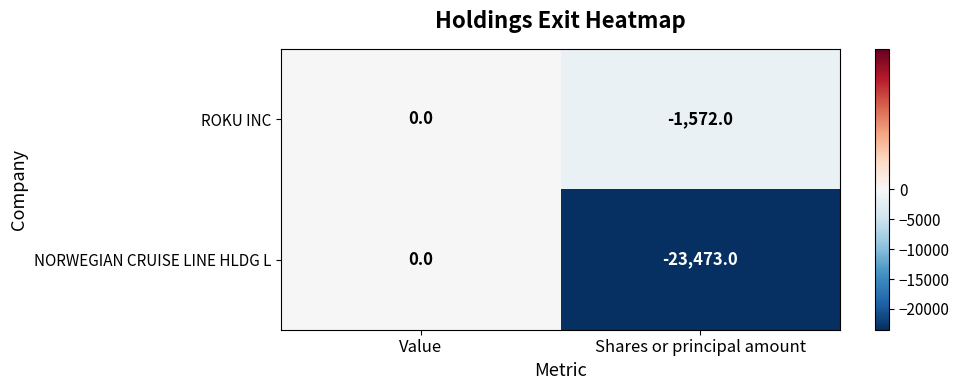

List the labels in order of NORWEGIAN CRUISE LINE HLDG L value, smallest first.

Shares or principal amount, Value